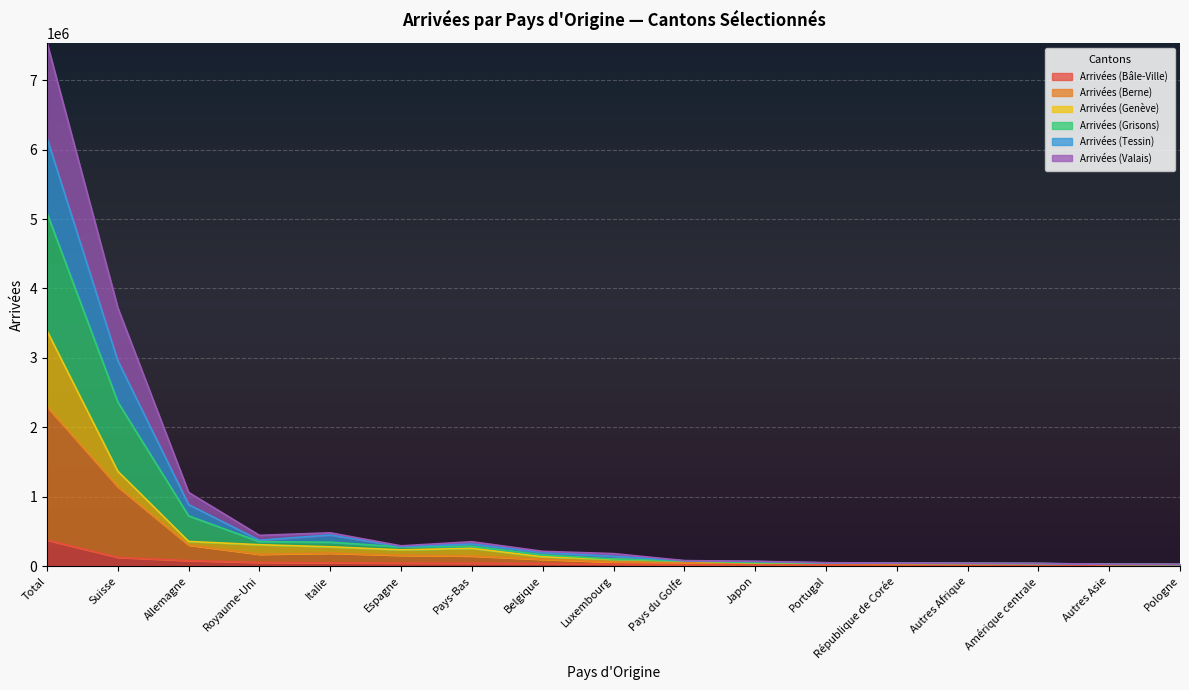

The Arrivées (Bâle-Ville) series shows 374262 at Total. True or false?

True